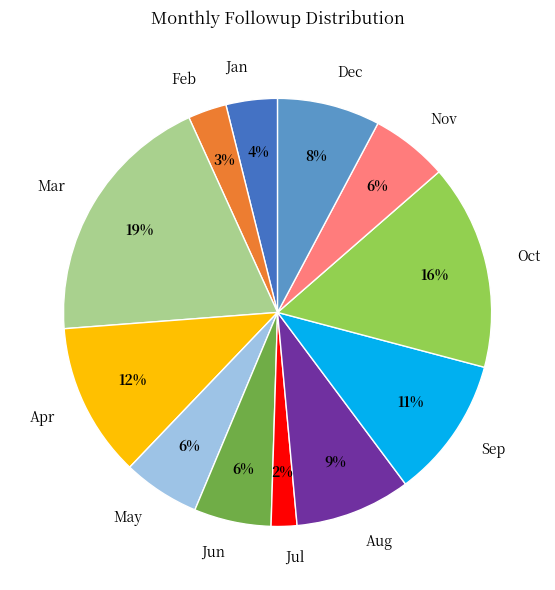

What is the largest slice in the pie chart?

Mar